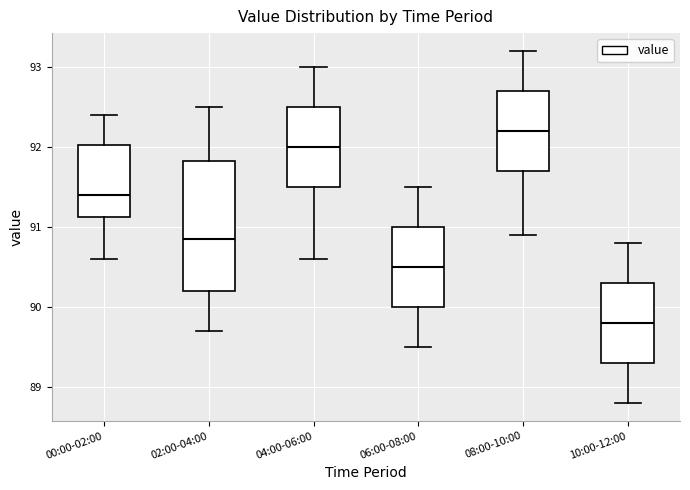

Which box has the highest median line?

08:00-10:00